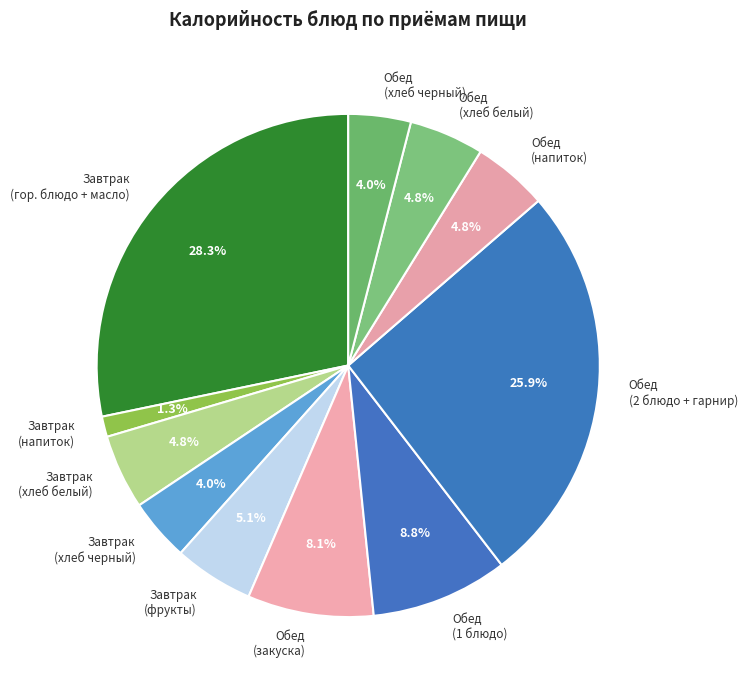

Does Обед (закуска) account for over 50% of the chart?

No